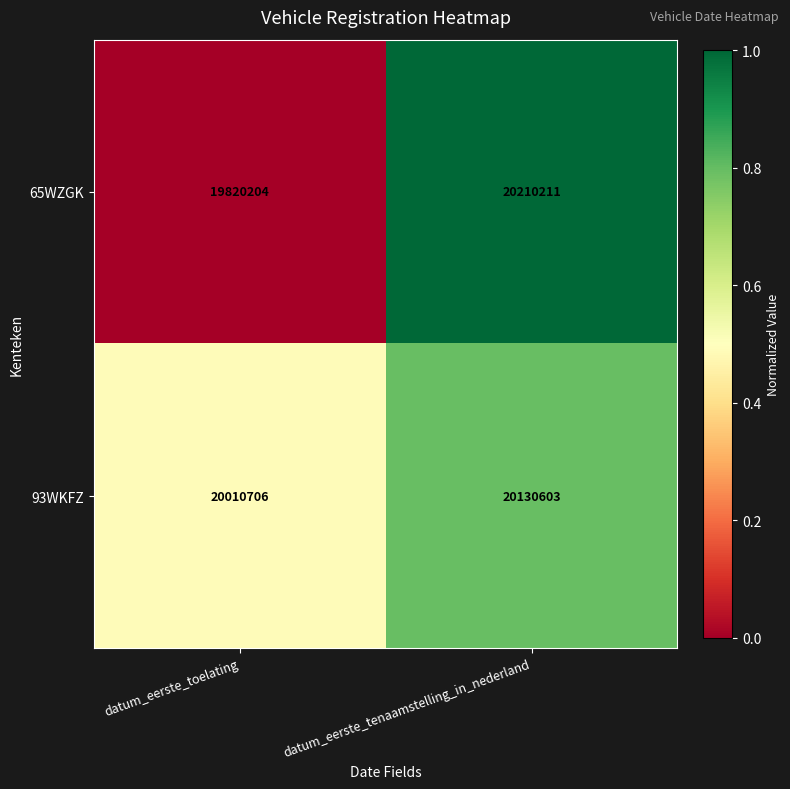

What value does the 93WKFZ series have at datum_eerste_toelating, to the nearest 100?

20010700